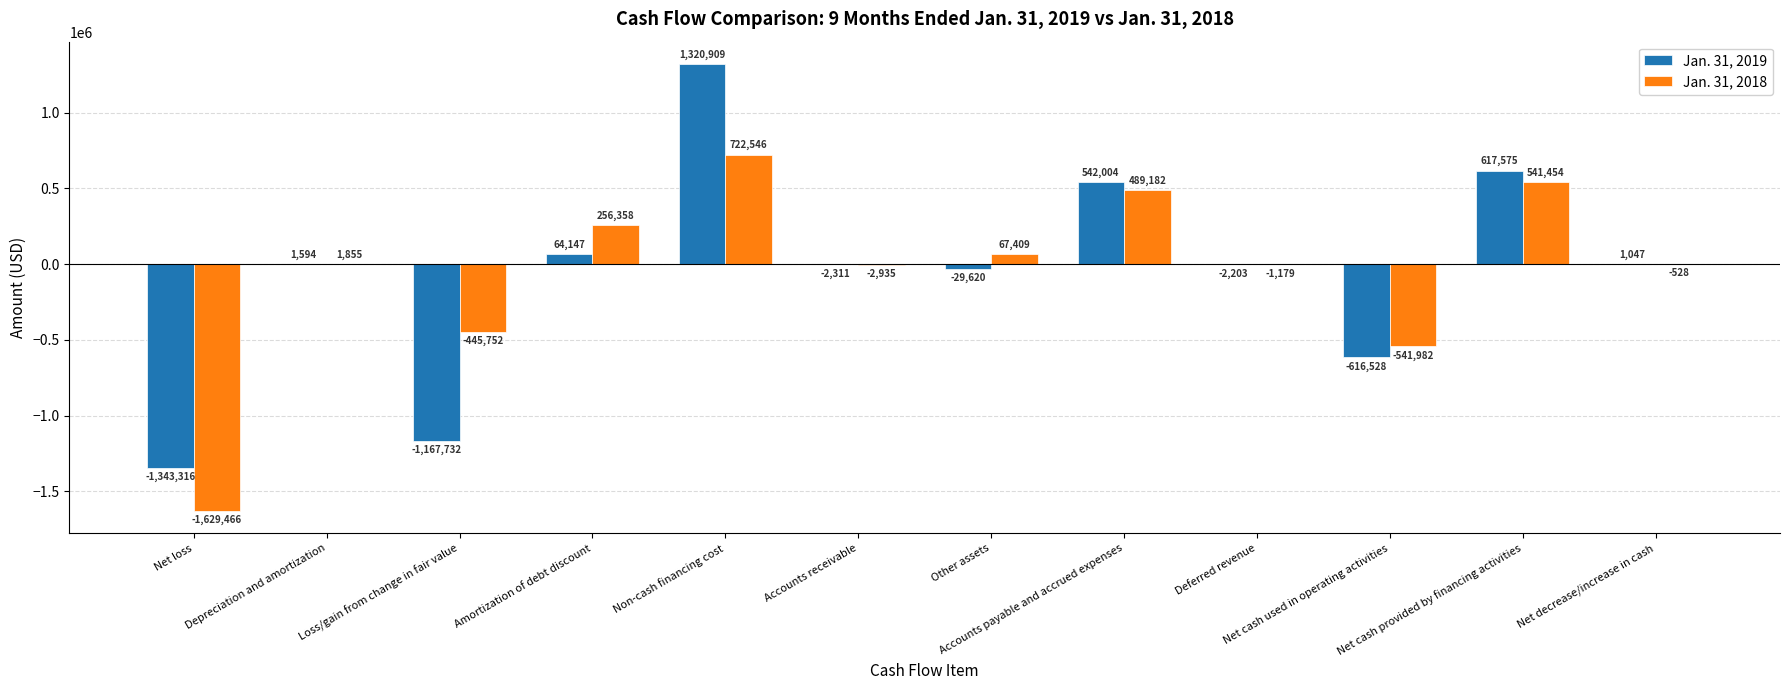

What is the greatest value displayed?

1320909